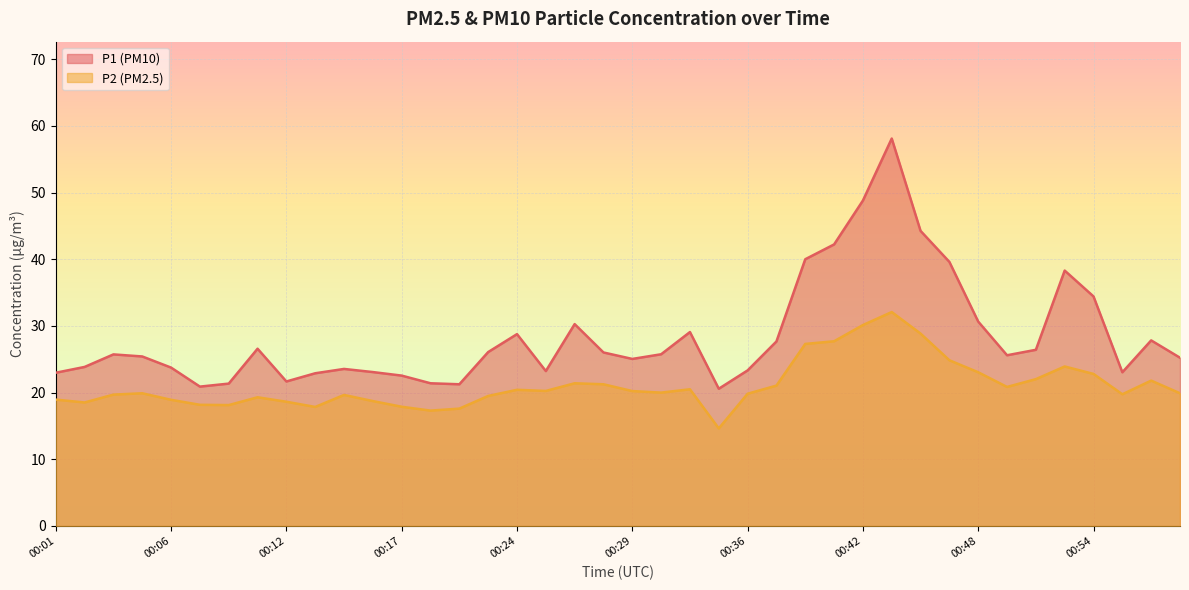

Which category has the highest value in the P2 series?

00:43